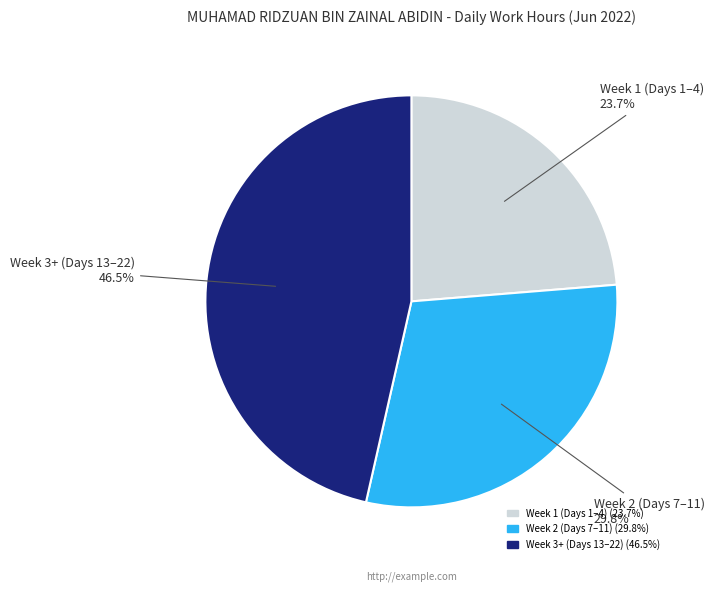

Does any single category account for the majority?

No